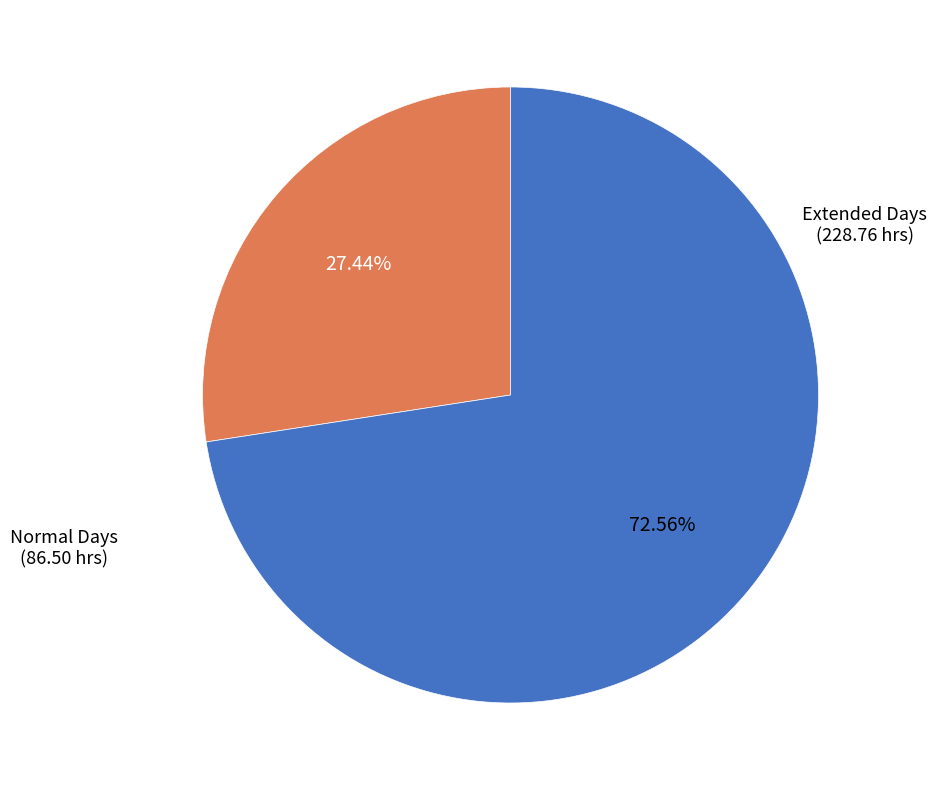

Is there any slice that represents more than half of the pie?

Yes